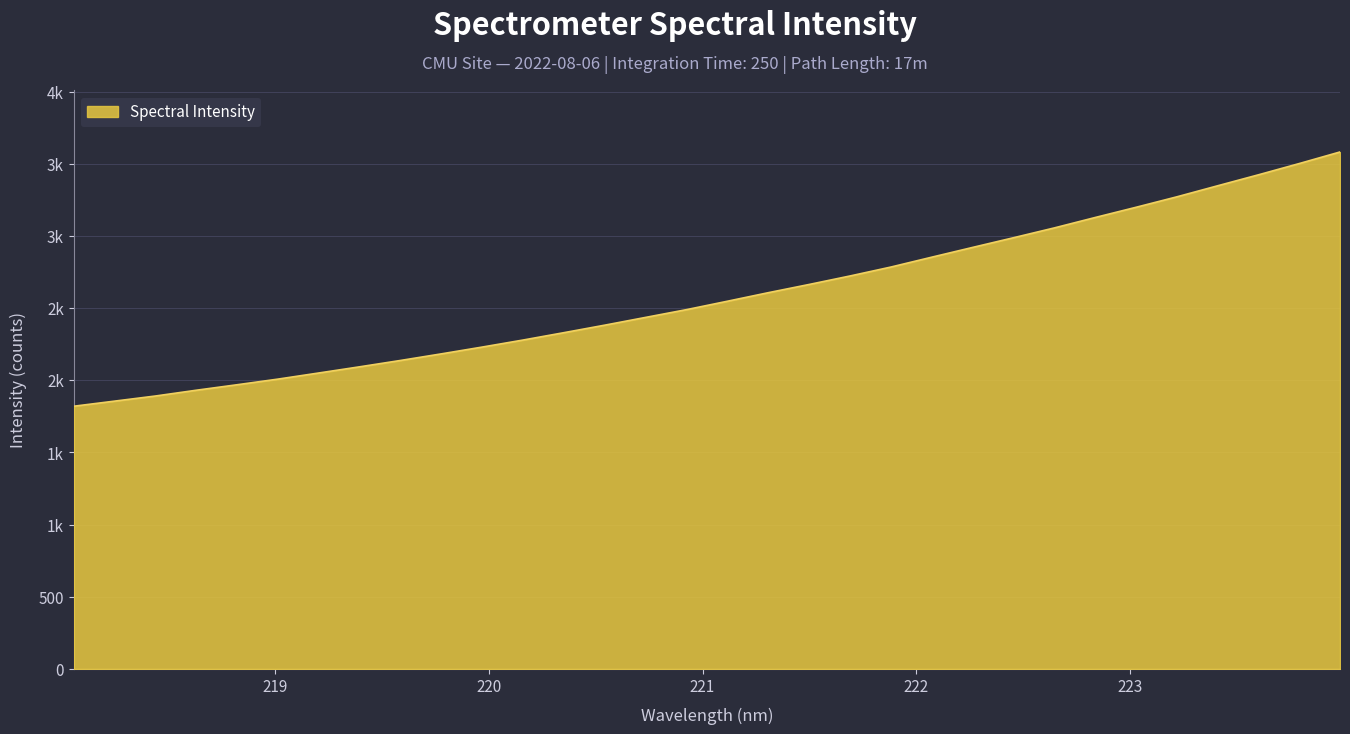

Does the chart display data point markers on the line(s)?

No